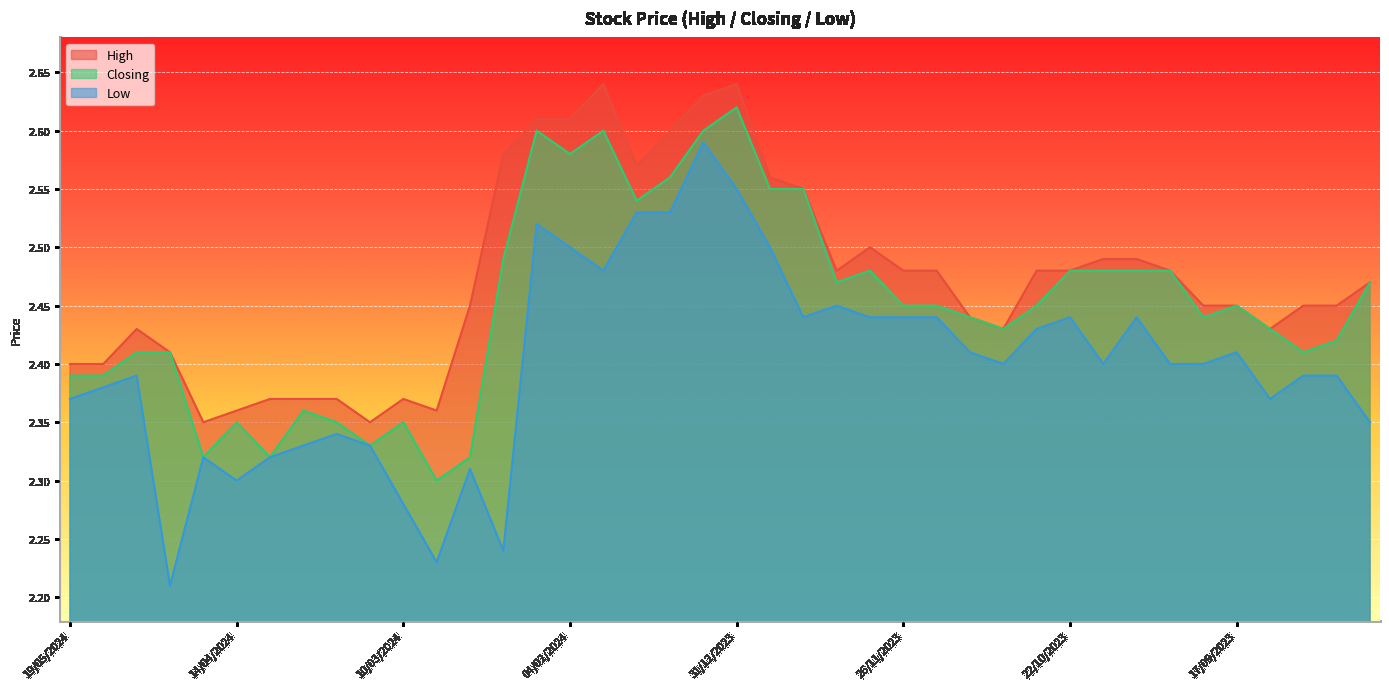

List the series in order of their overall mean, highest first.

High, Closing, Low